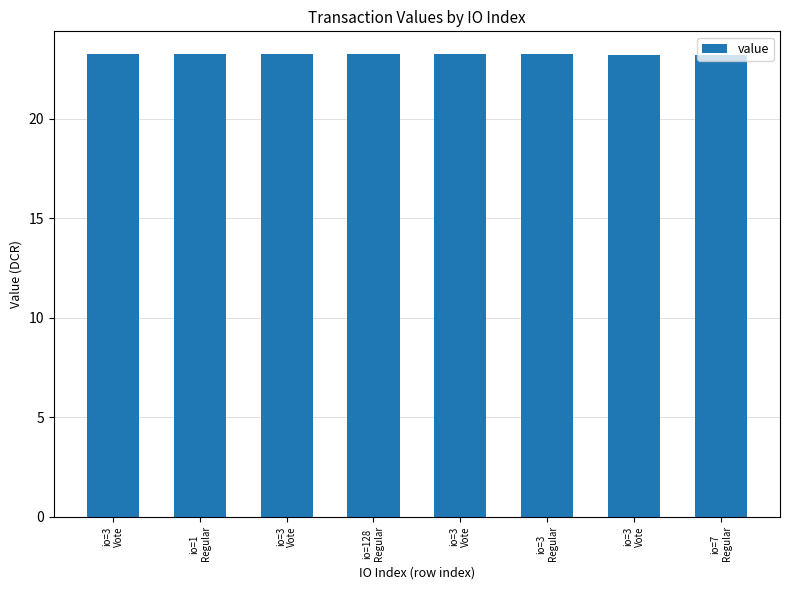

What is the sum of all values?

185.8